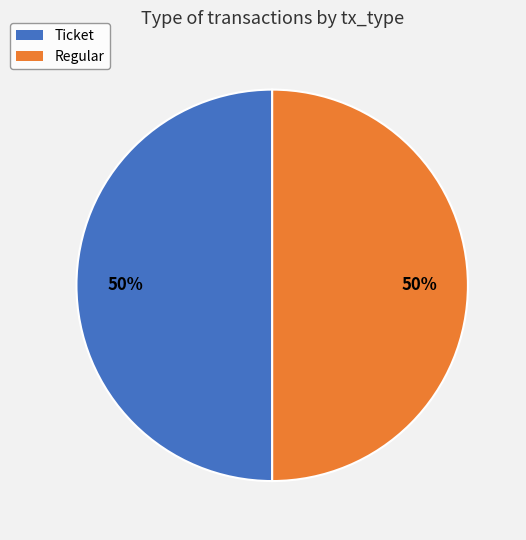

To the nearest percent, what percentage of the pie is Ticket?

50%